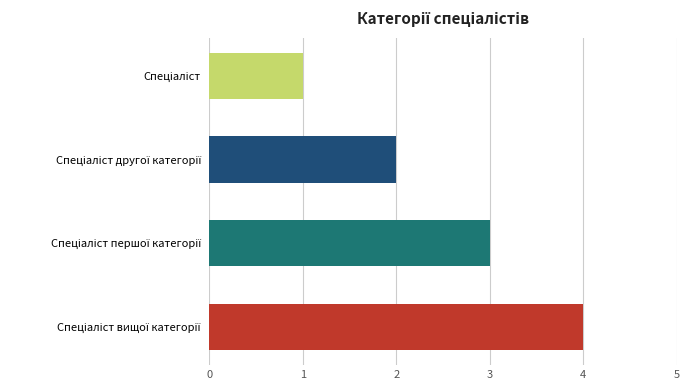

What is the difference between the maximum and minimum values?

3